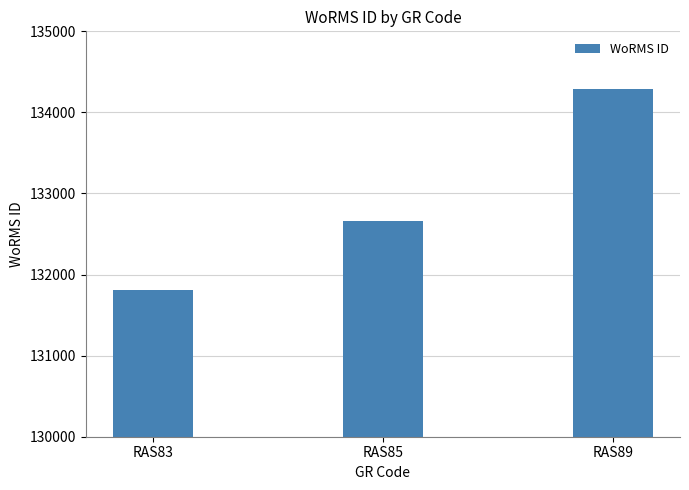

How many values are between 131807 and 134285?

3